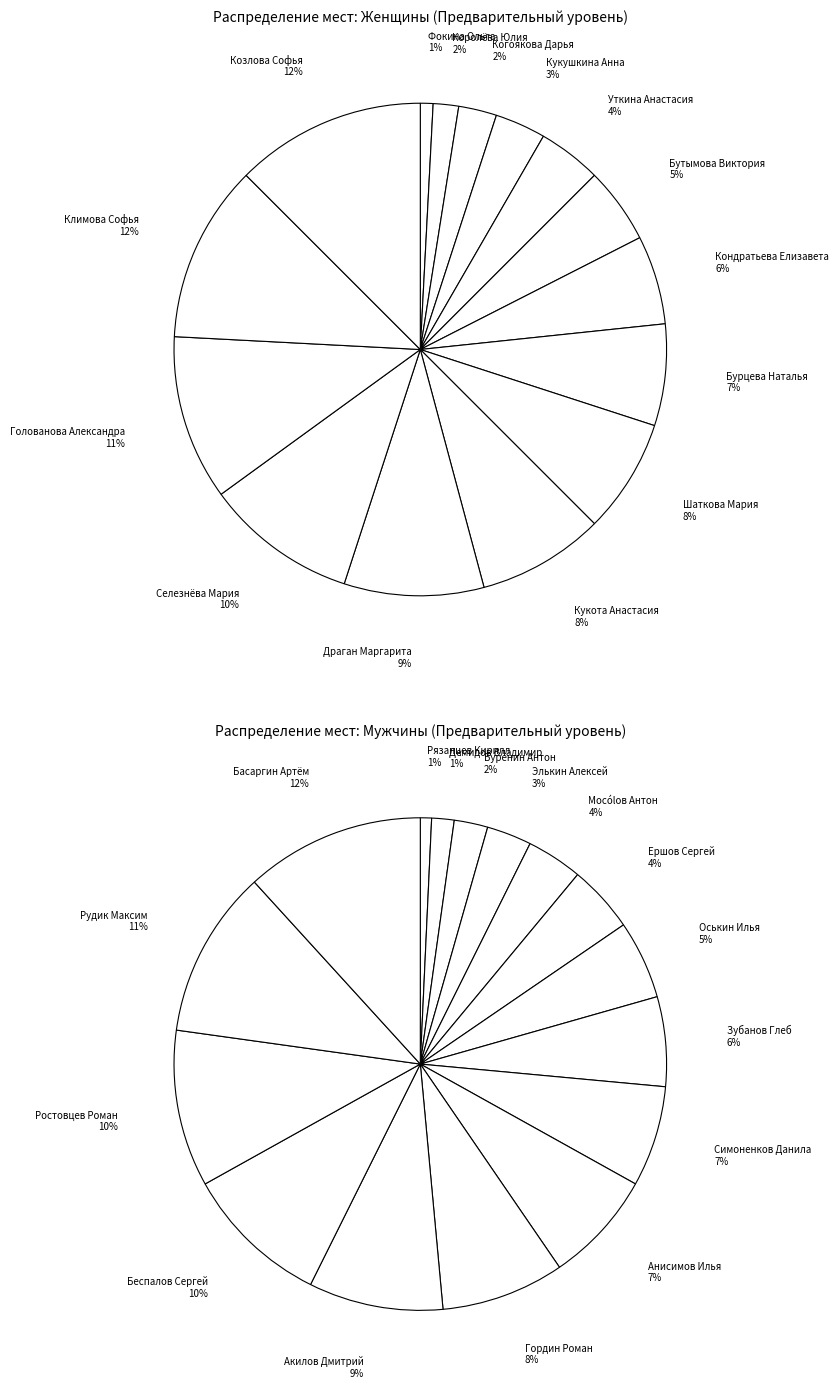

How many slices are in this pie chart?

15